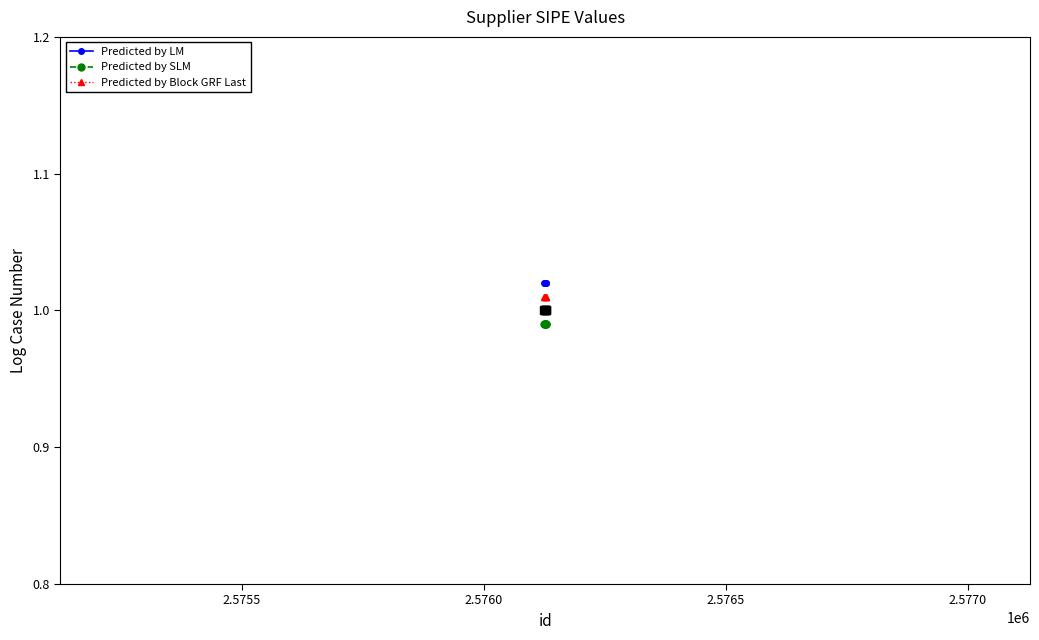

Reading left to right, list all the values displayed in this chart.

Predicted by LM: 1.0	1.0	1.0	1.0	1.0
Predicted by SLM: 1.0	1.0	1.0	1.0	1.0
Predicted by Block GRF Last: 1.0	1.0	1.0	1.0	1.0